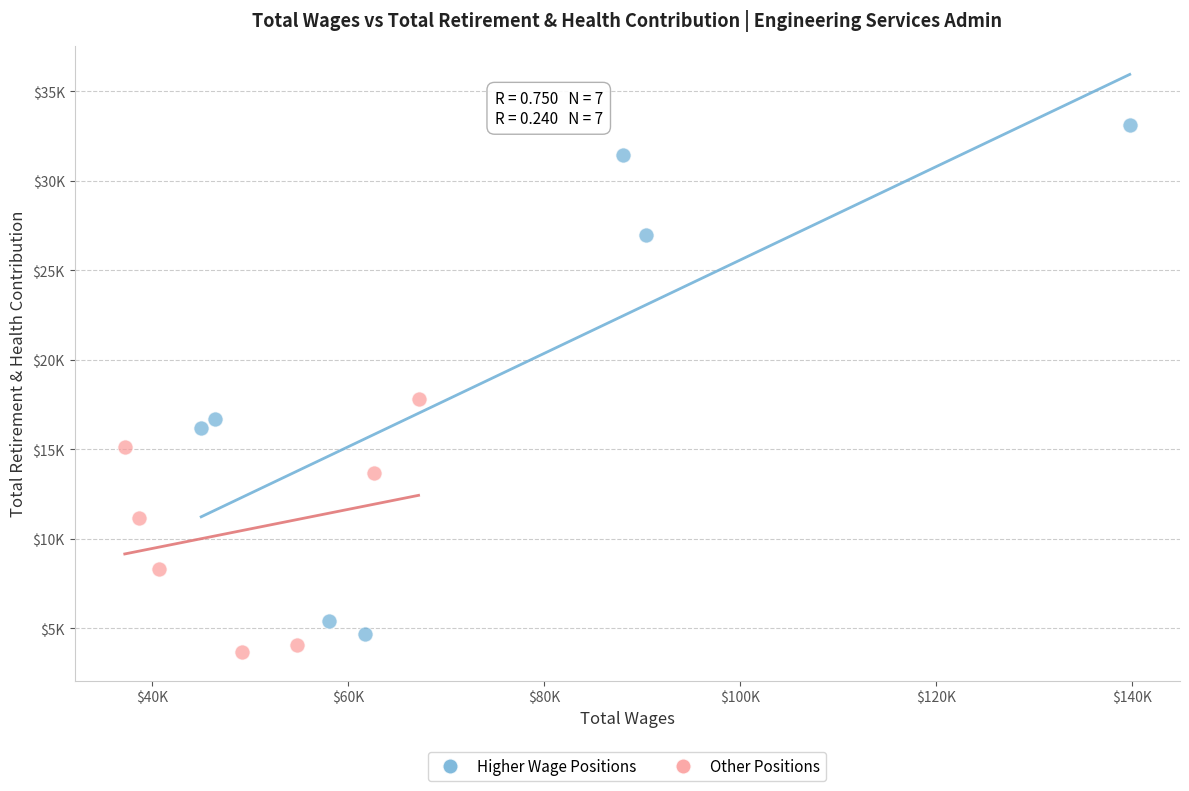

What are all the series names shown in the legend?

Higher Wage Positions, Other Positions